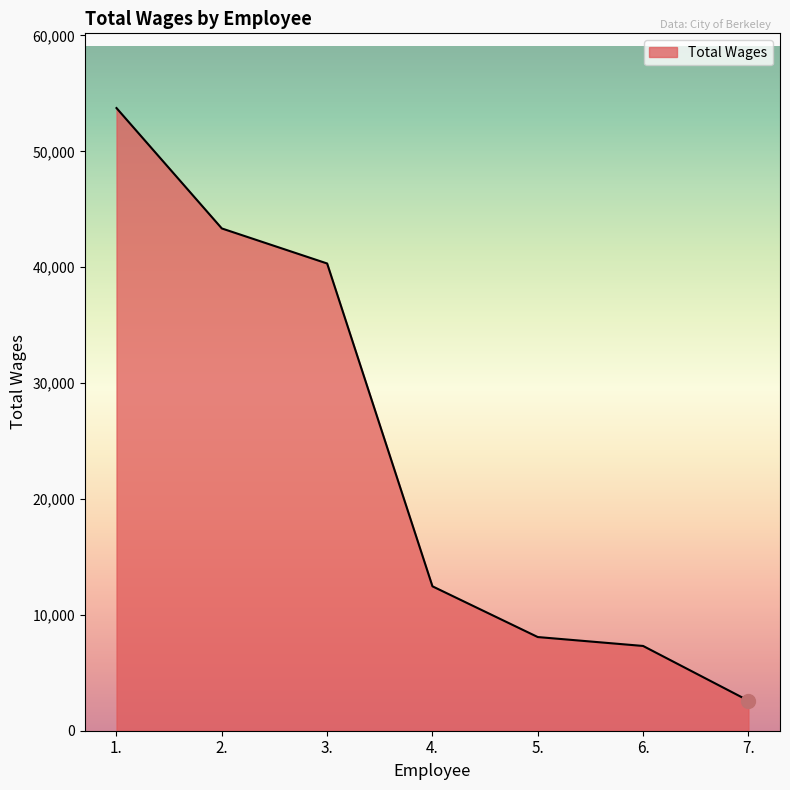

The chart shows a value of 2593 at 7.. True or false?

True